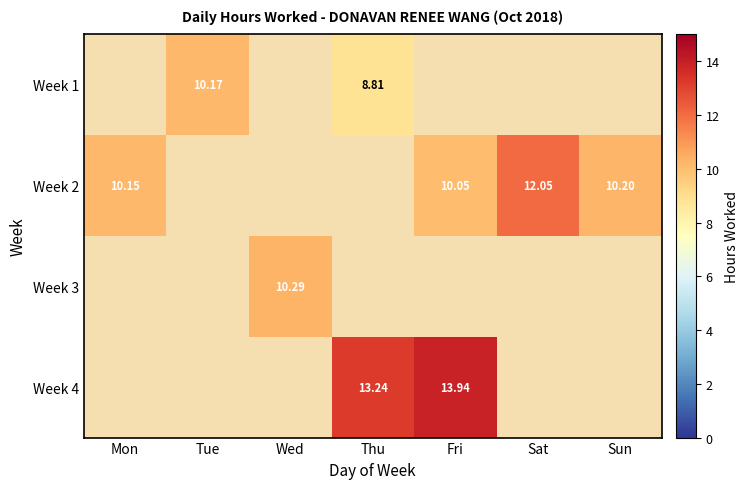

Between Thu and Wed, which is larger?

Wed